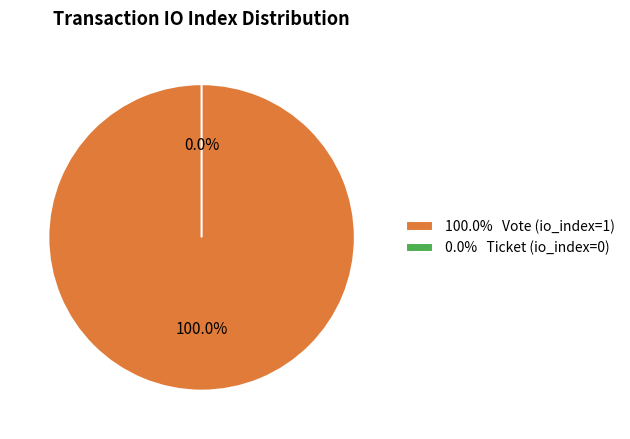

To the nearest percent, what is the average slice percentage?

50%